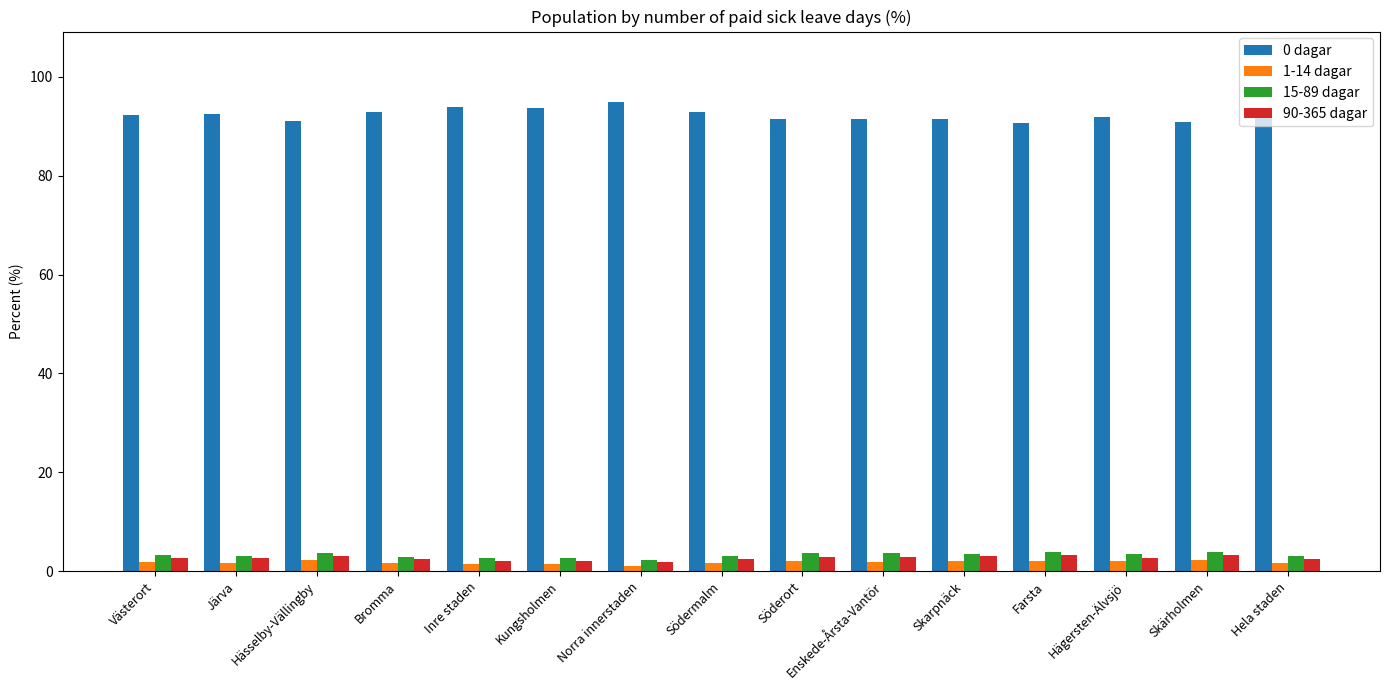

What is the label of the 12th bar from the right?

Bromma